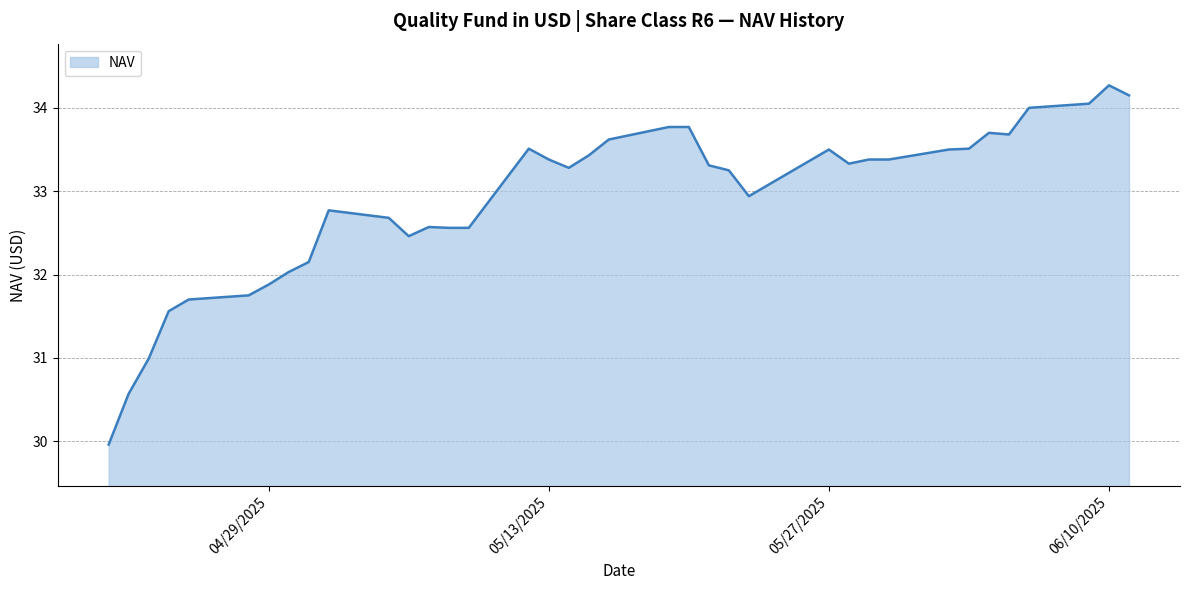

What is the maximum value shown in the chart?

34.3